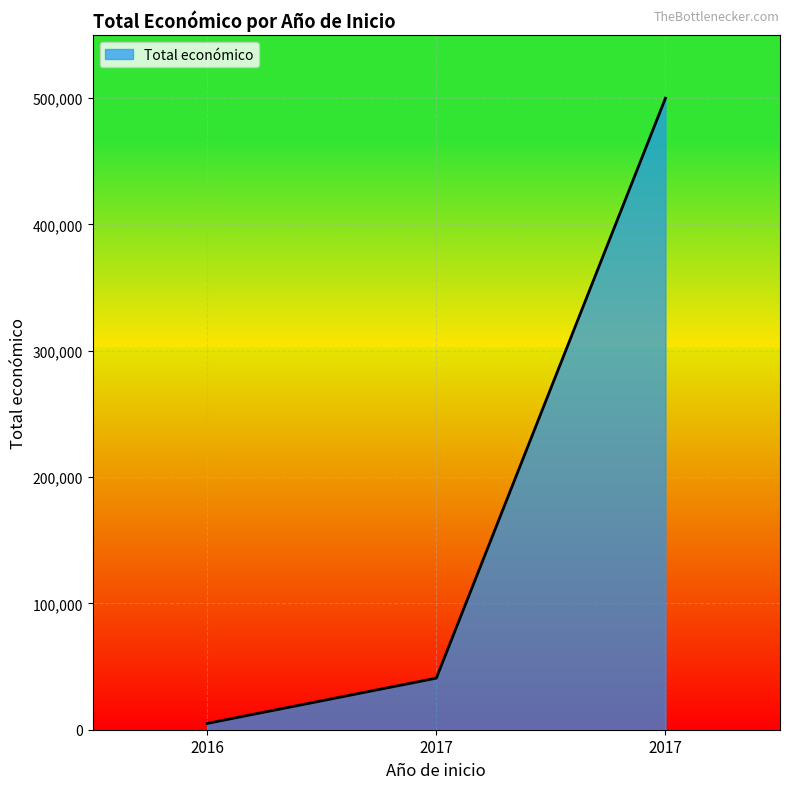

At which category does the chart reach its minimum across all series?

2016